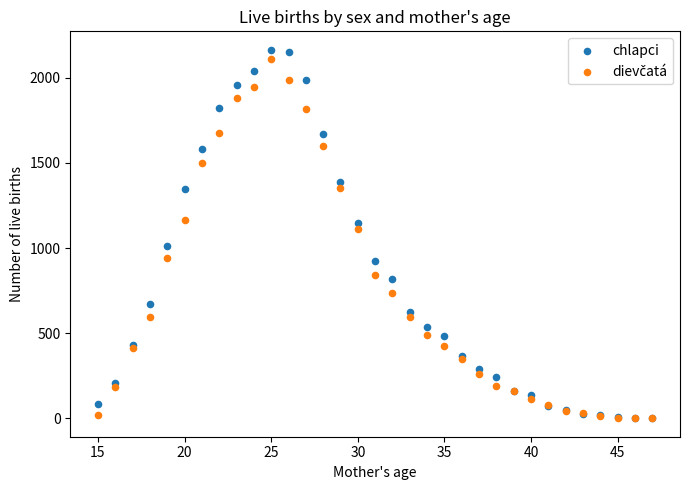

Across all series, what Y value is closest to 1082?

1111